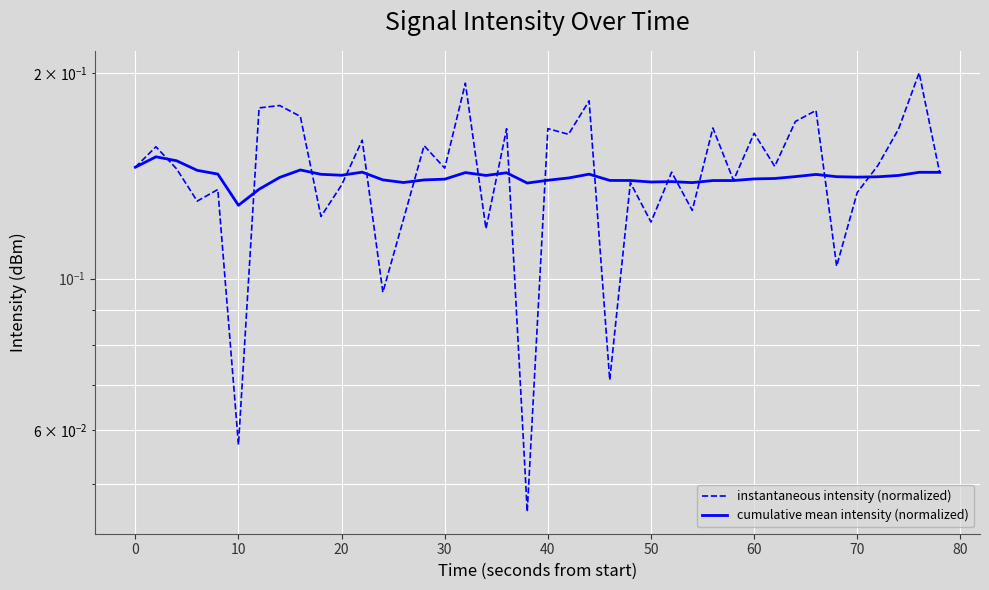

Is this an area chart (filled region under the line)?

No